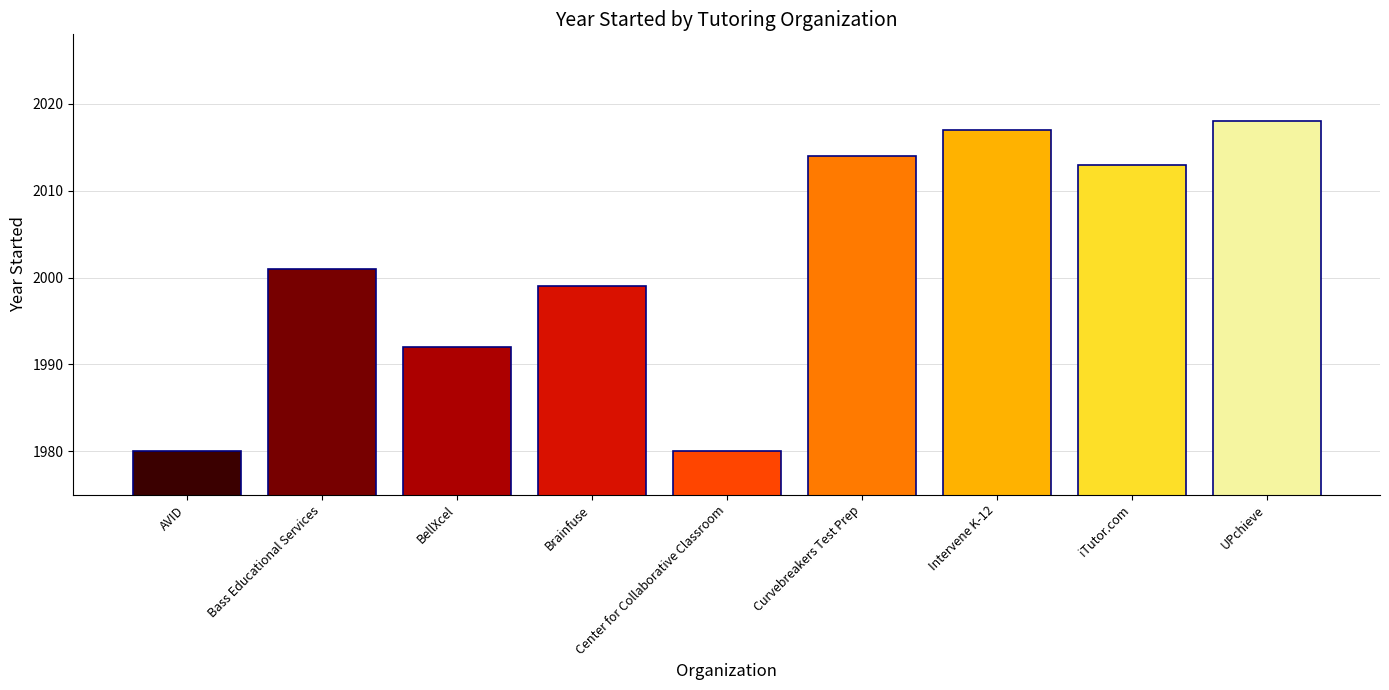

Where is the data nearest to the value 1999?

Brainfuse